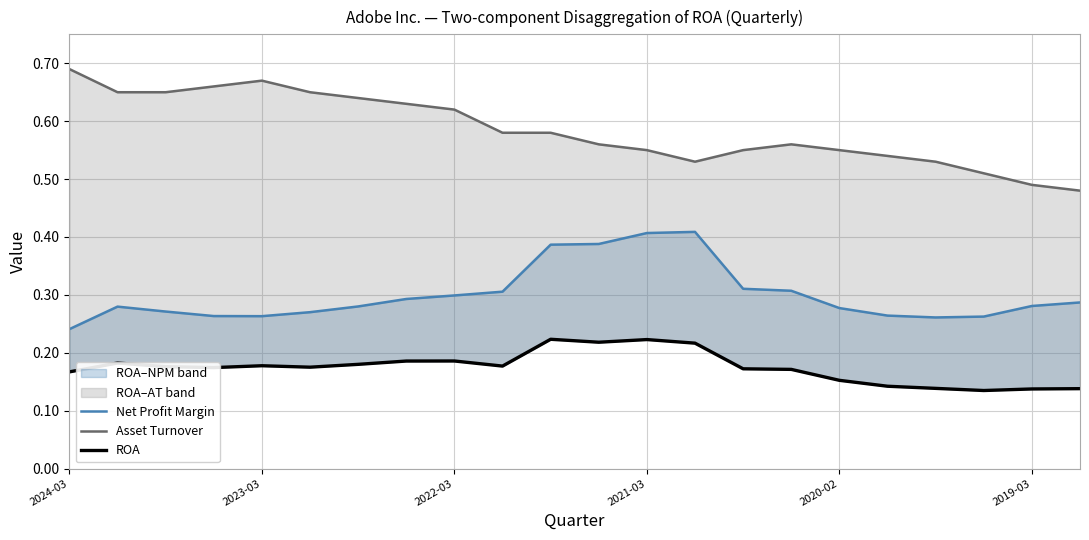

Which series changed the most between 6 and 8?

Asset Turnover